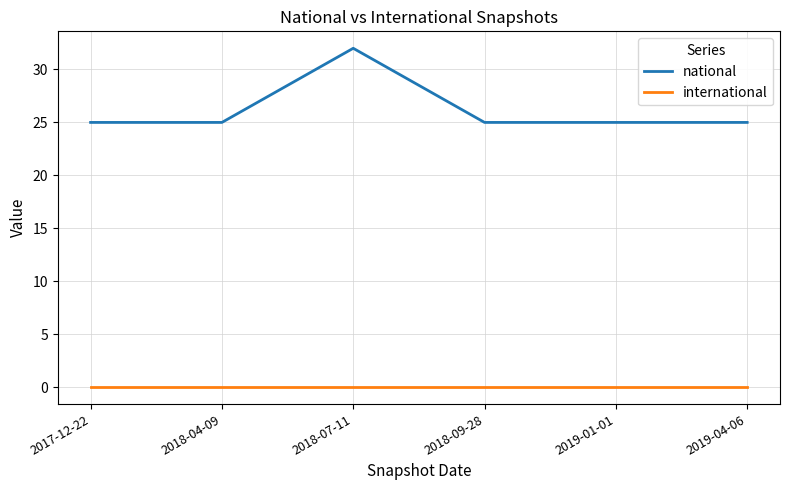

What position from the right is 2018-09-28?

3